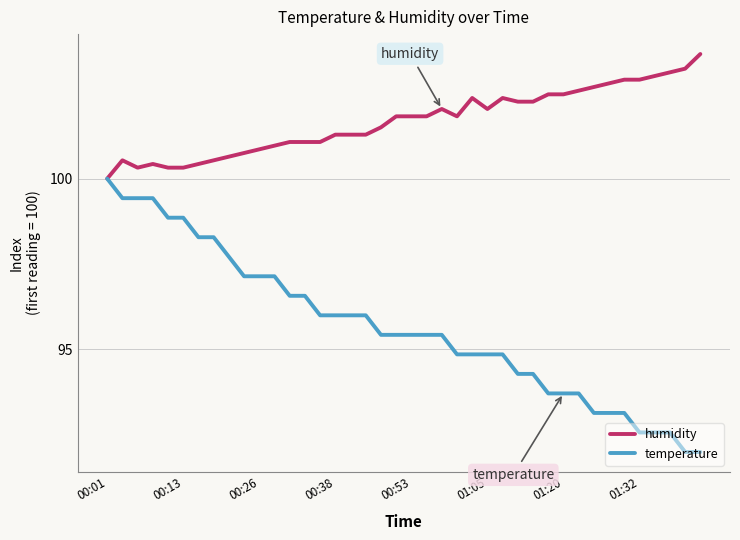

Which series has the widest spread of values?

temperature